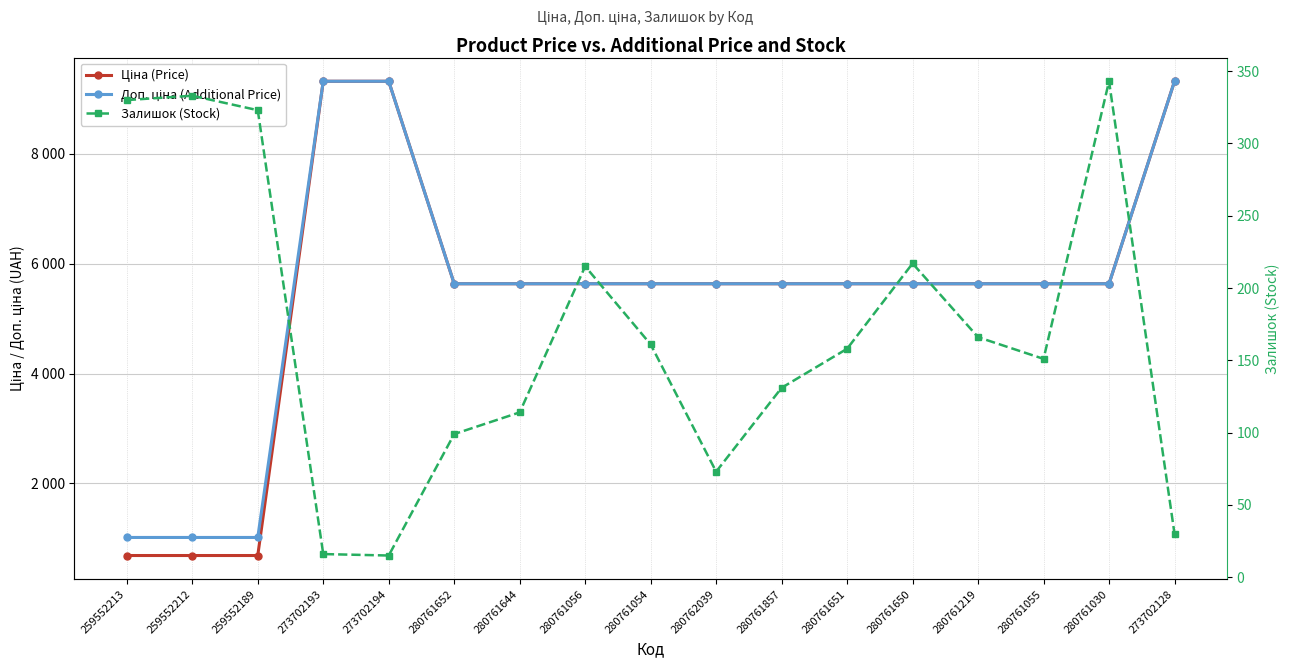

What is the sum of all Доп. ціна (Additional Price) values?

93013.5